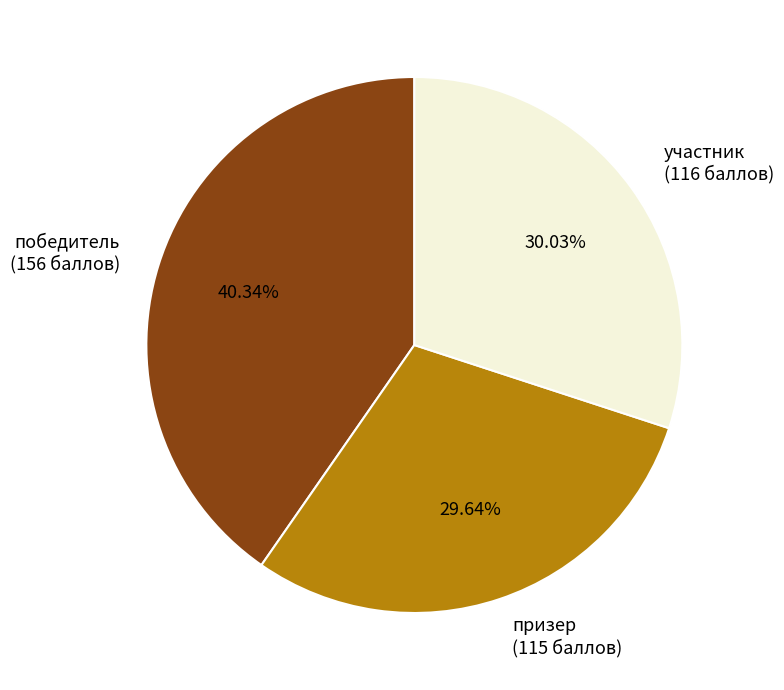

Is there a majority slice in this chart?

No